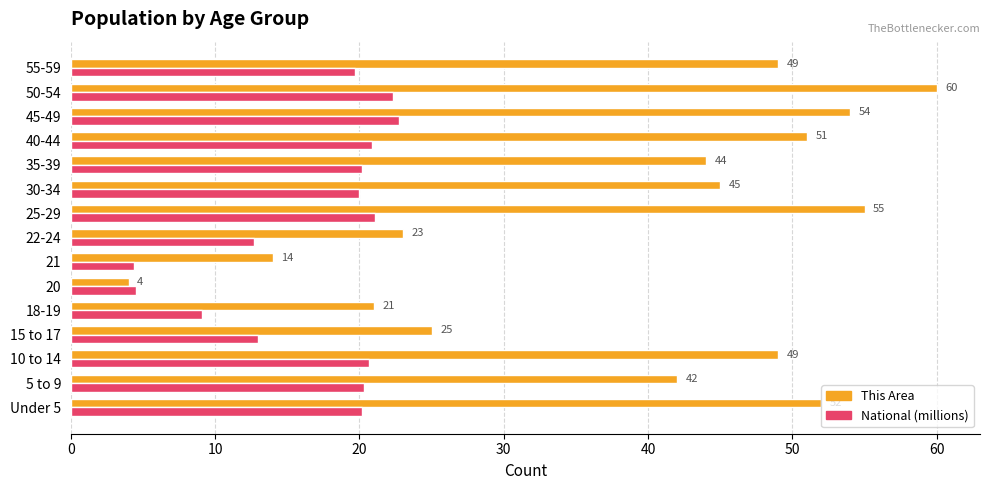

Between 21 and 50-54, which series saw the biggest shift?

This Area